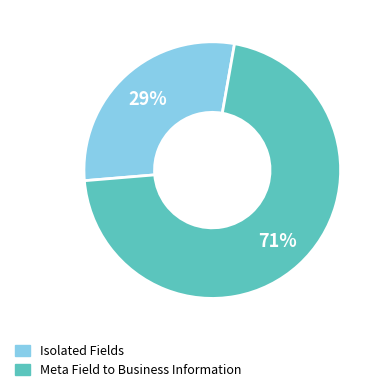

Does any single category account for the majority?

Yes